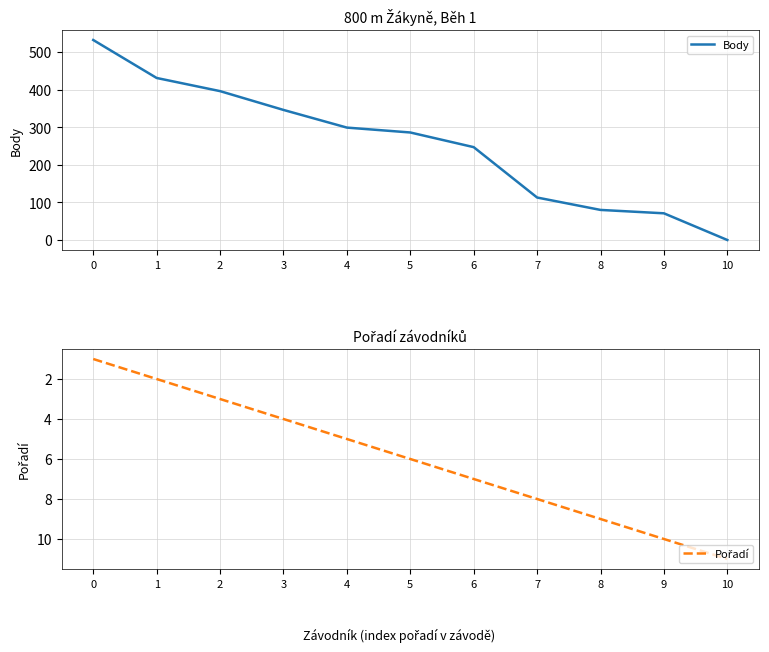

What is the maximum value for Pořadí?

11